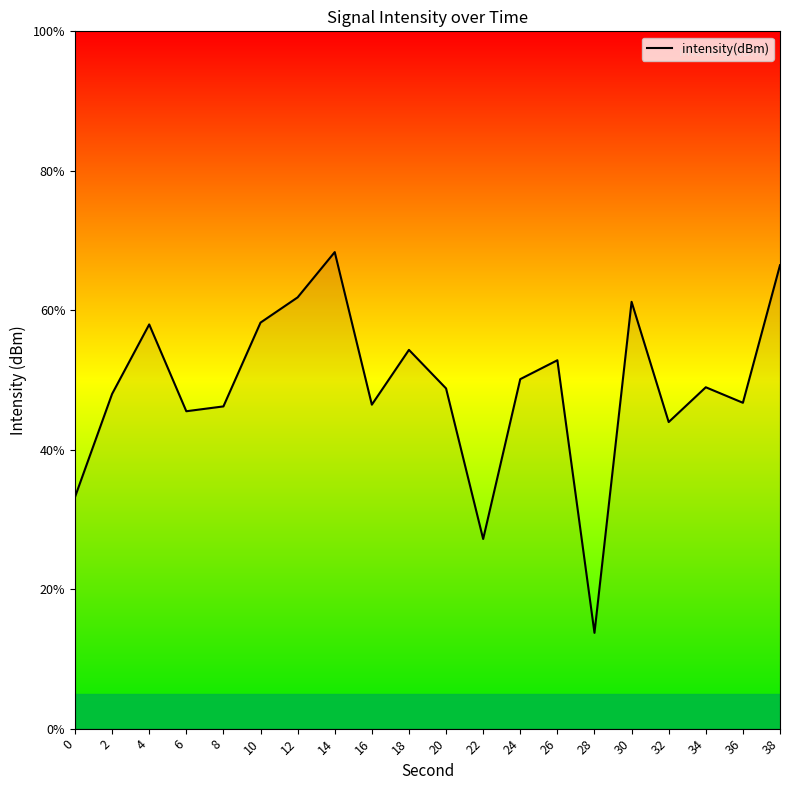

What is the difference between the maximum and minimum values?

54.6